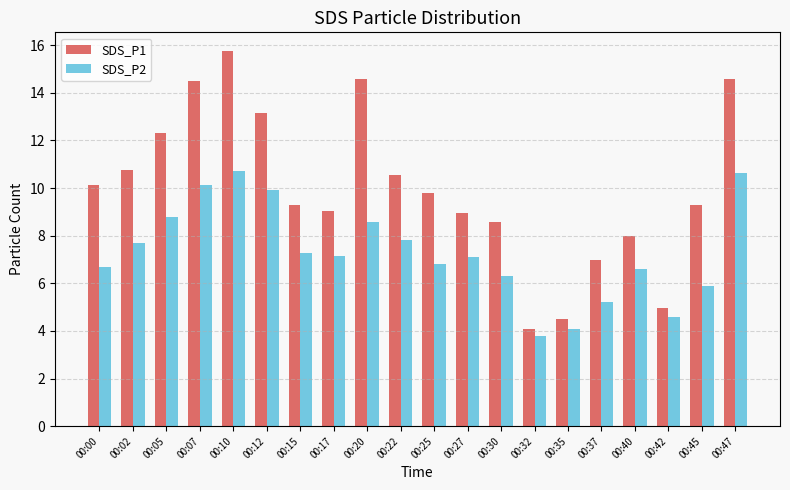

Rank the series by their maximum value, from lowest to highest.

SDS_P2, SDS_P1